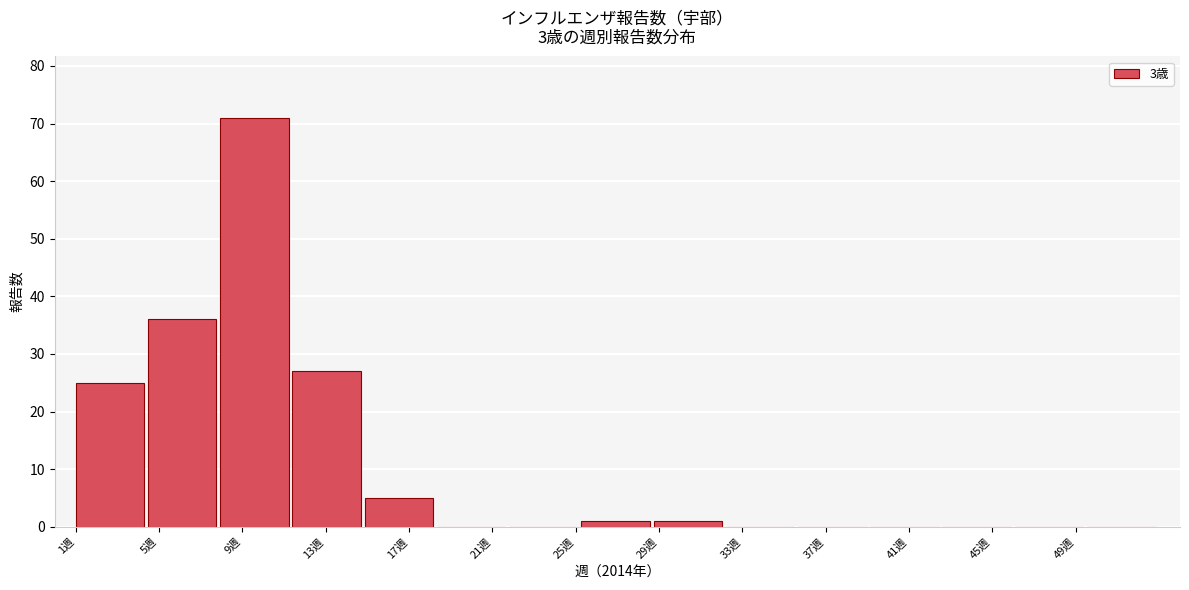

Reading left to right, transcribe this chart: for each bar, give the range it covers on the x-axis and its height. Neither the bar edges nor the heights are printed on the chart, so give them approximately, as read against the axes.

1.0 to 4.5: 25
4.5 to 8.0: 36
8.0 to 11.5: 71
11.5 to 15.0: 27
15.0 to 18.5: 5
18.5 to 22.0: 0
22.0 to 25.5: 0
25.5 to 28.5: 1
28.5 to 32.0: 1
32.0 to 35.5: 0
35.5 to 39.0: 0
39.0 to 42.5: 0
42.5 to 46.0: 0
46.0 to 49.5: 0
49.5 to 53.0: 0